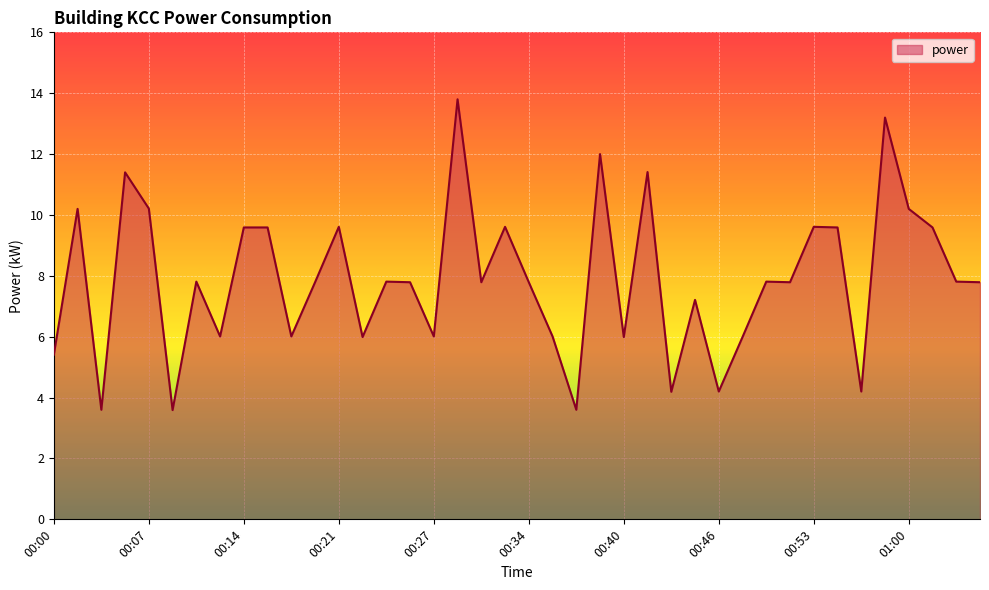

What is the difference between the maximum and minimum values?

10.2